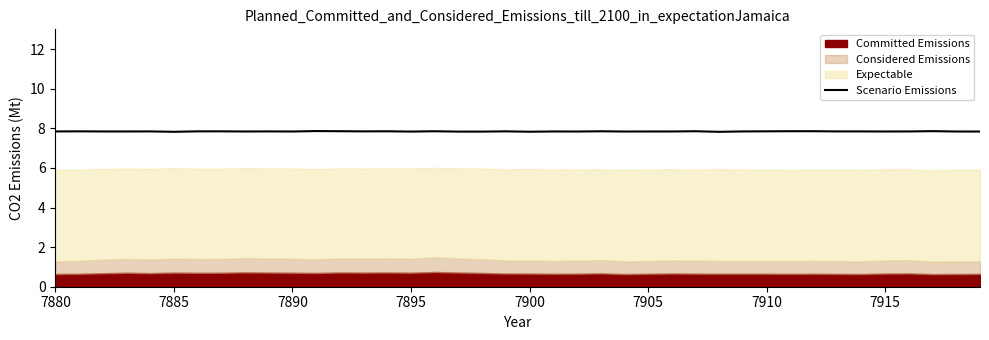

What is the value of the 38th point from the left?

7.9